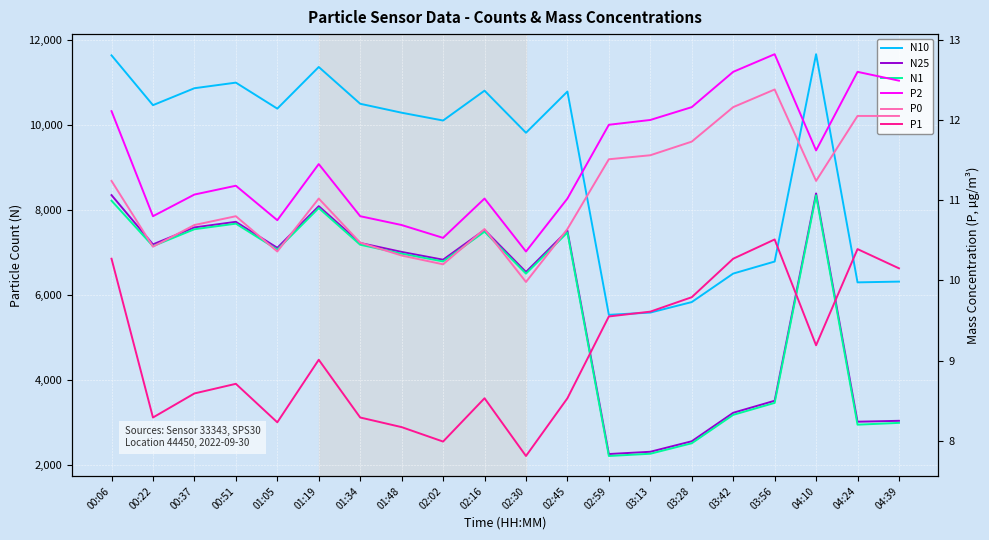

Is the value of N1 at 00:51 greater than the value of P0 at 02:59?

Yes